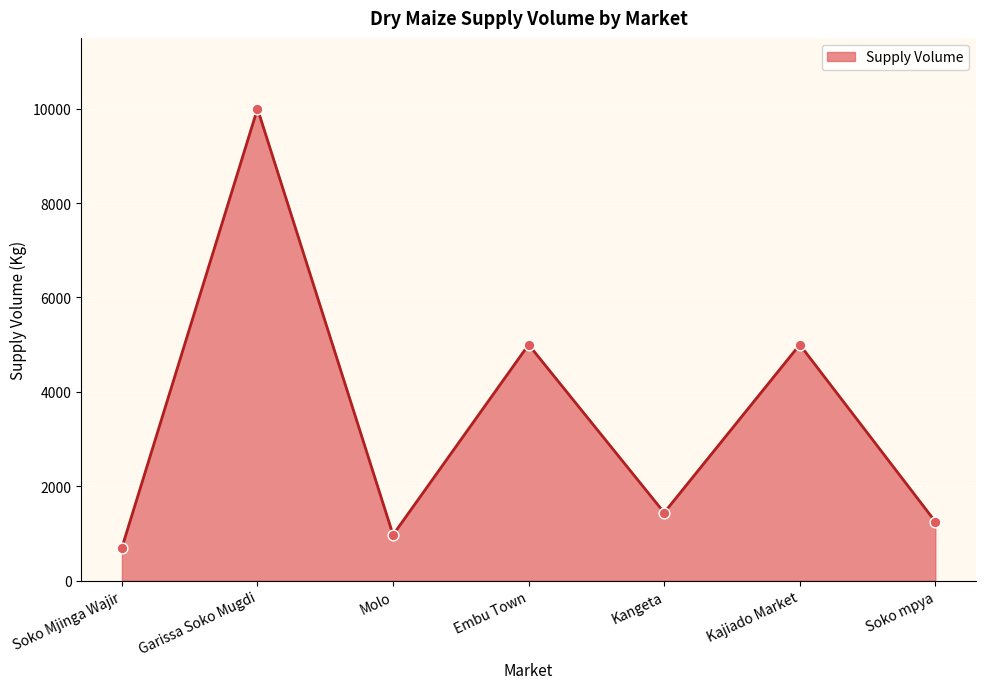

Approximately how many times larger is the value at Kangeta compared to Soko mpya?

1.2